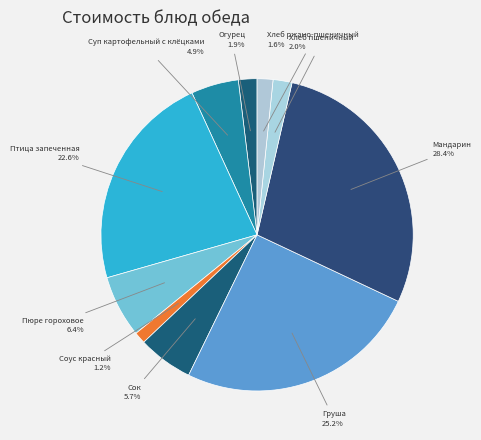

What percentage is the Мандарин slice, to the nearest percent?

28%